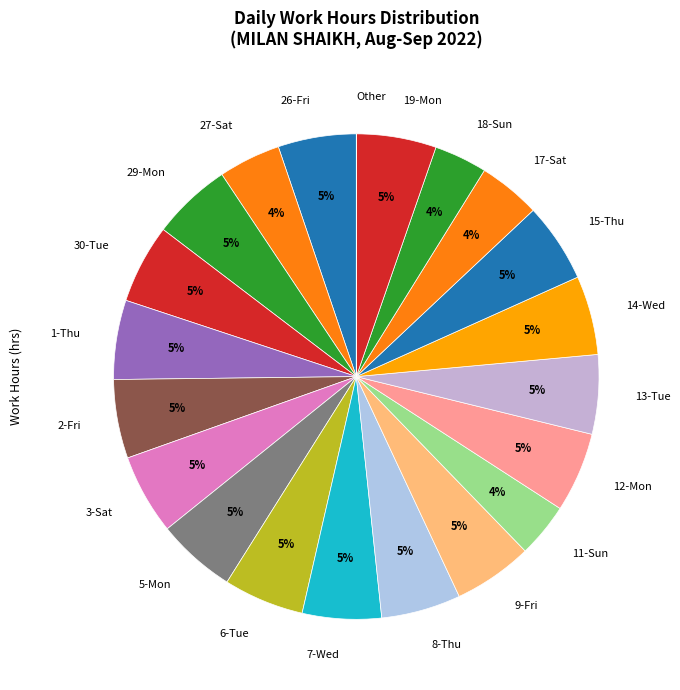

Approximately how many times larger is the value at 7-Wed compared to 6-Tue?

1.0